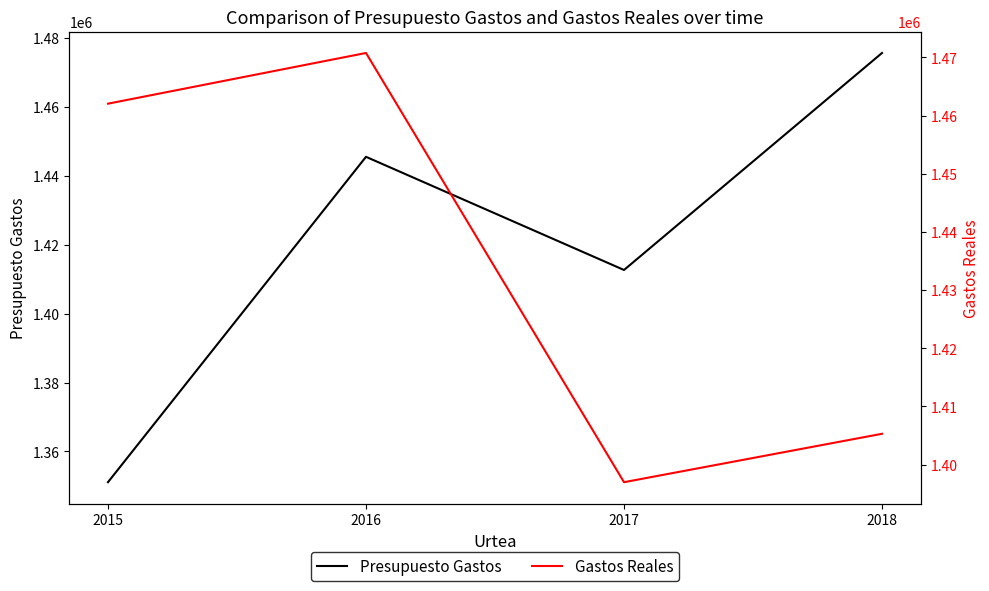

What is the difference between the maximum and minimum values in the Presupuesto Gastos series?

124611.0